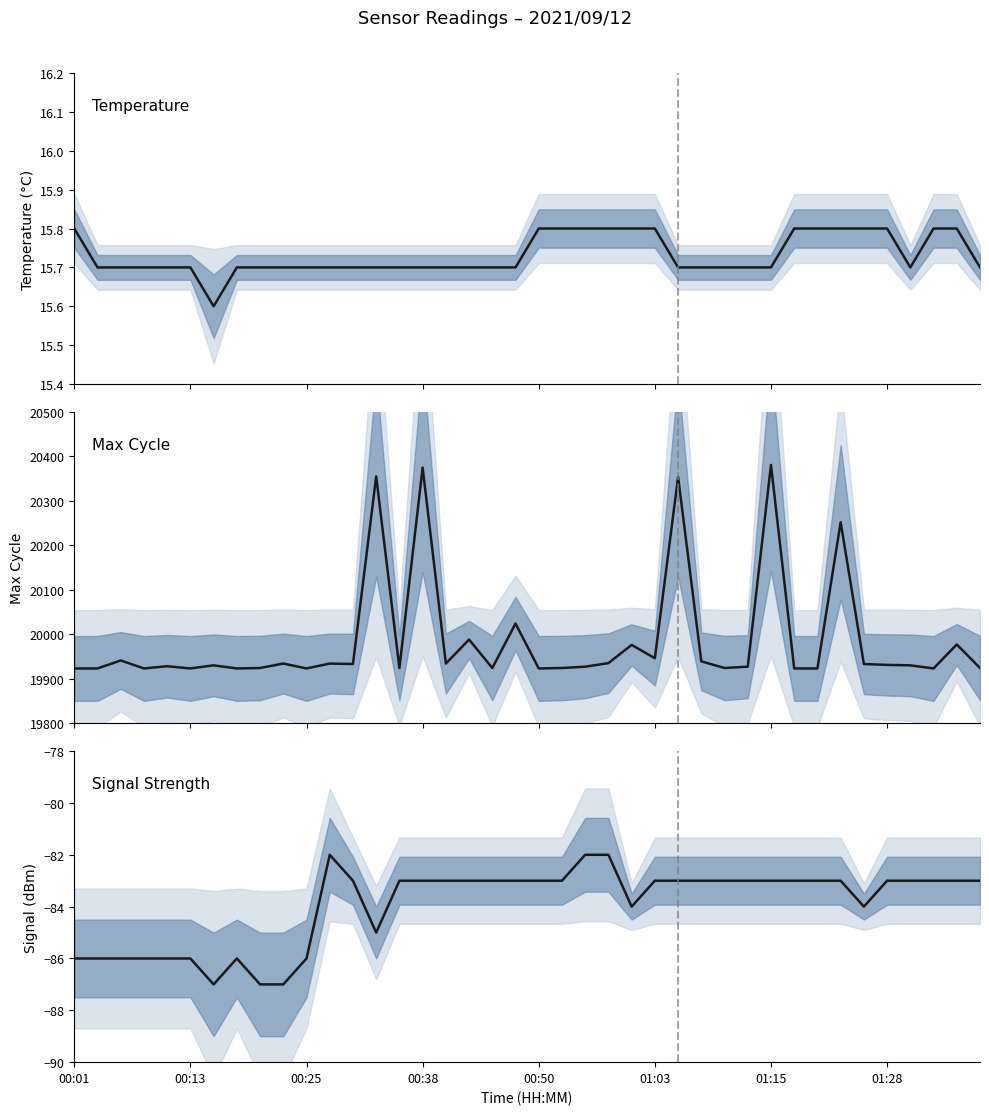

What is the maximum value for Signal?

-82.0